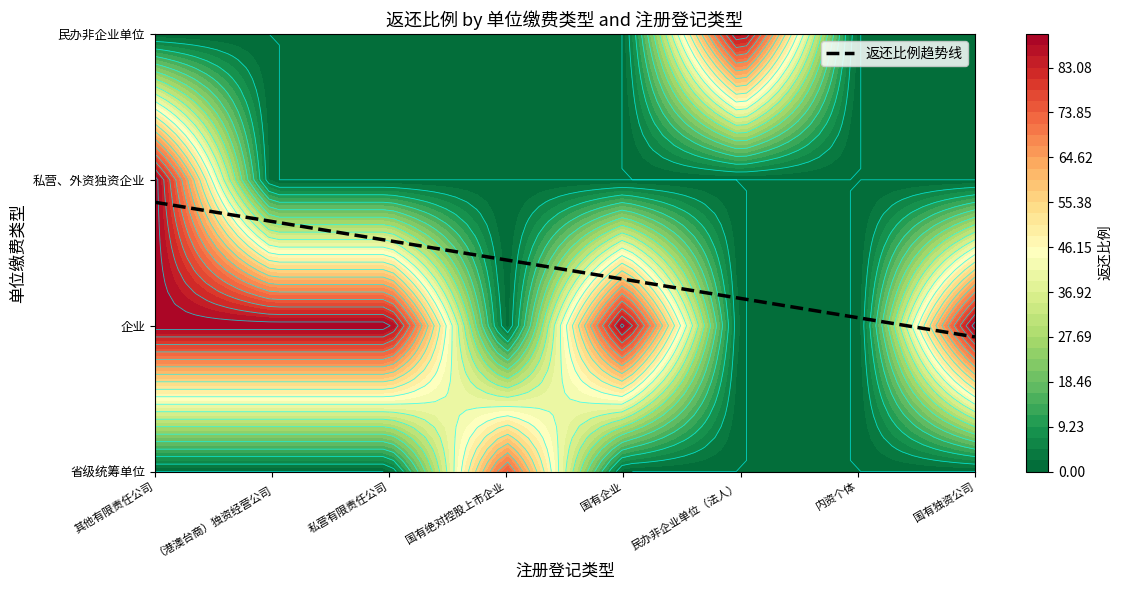

Reading left to right, list all the values displayed in this chart.

省级统筹单位: 0	0	0	75	0	0	0	0
企业: 90	90	90	0	90	0	0	90
私营、外资独资企业: 90	0	0	0	0	0	0	0
民办非企业单位: 0	0	0	0	0	90	0	0